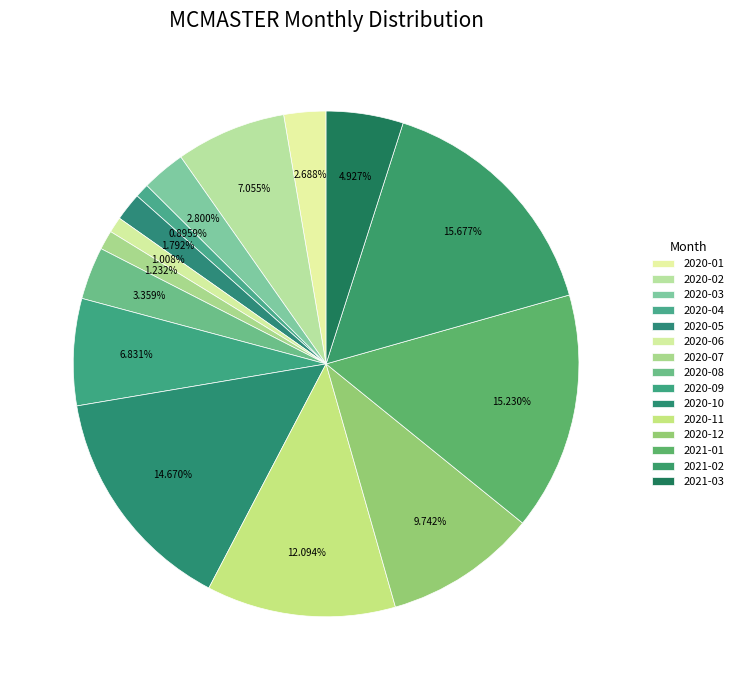

To the nearest percent, what is the difference between the 2020-03 and 2020-12 slice percentages?

7%